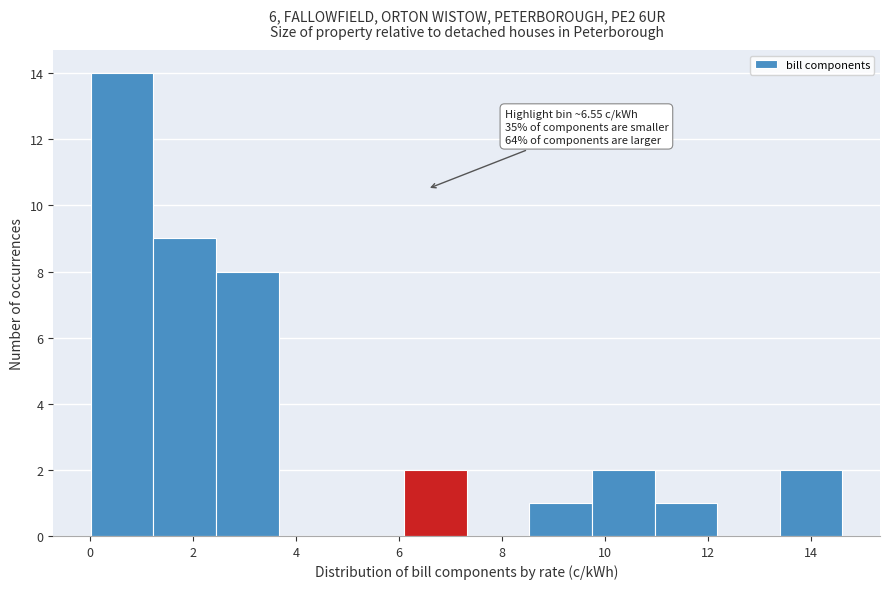

Over which range of the x-axis is the bar tallest?

0.0 to 1.2